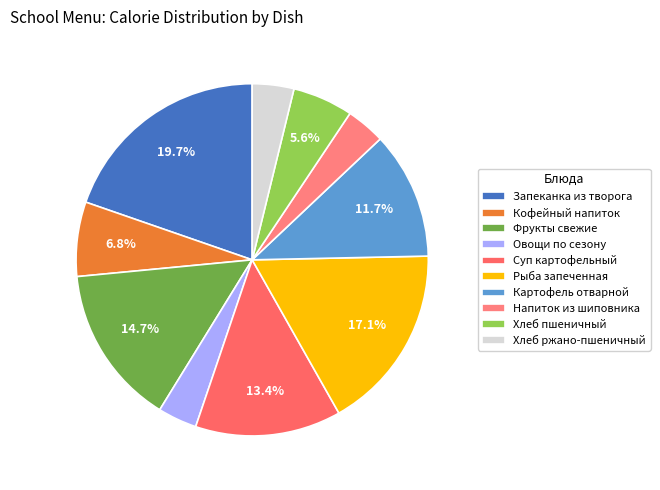

How many slices are in this pie chart?

10